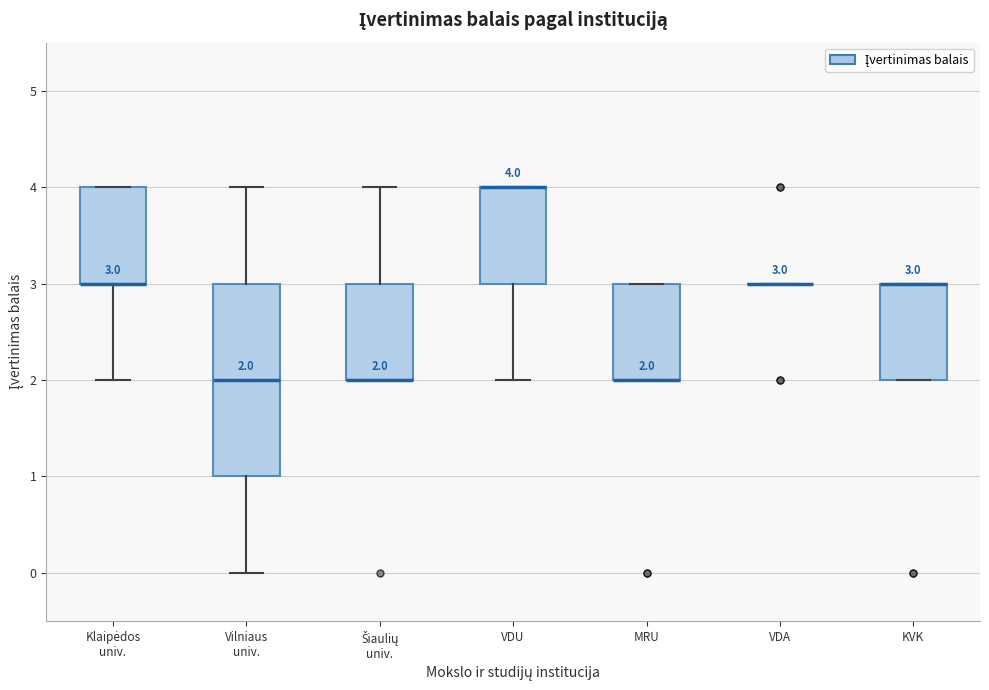

Which box is the tallest, from its lower edge to its upper edge?

Vilniaus univ.